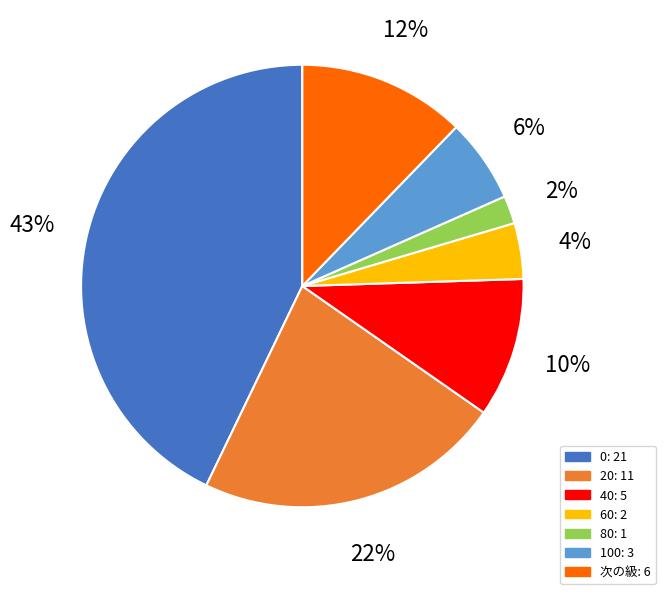

Count the number of slices in the pie.

7